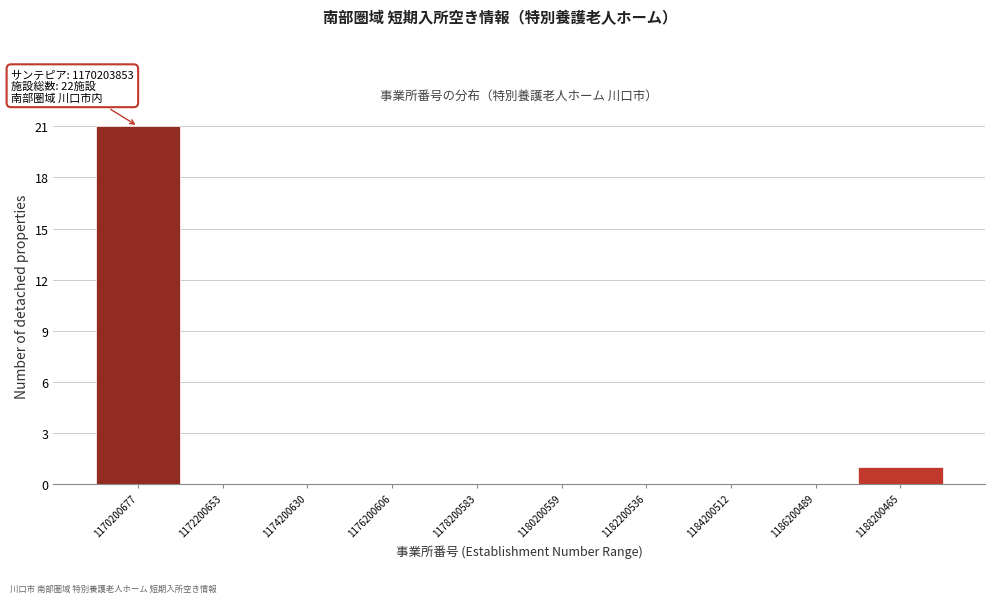

Reading left to right, what are all the values shown in this chart?

1170200677=21	1172200653=0	1174200630=0	1176200606=0	1178200583=0	1180200559=0	1182200536=0	1184200512=0	1186200489=0	1188200465=1